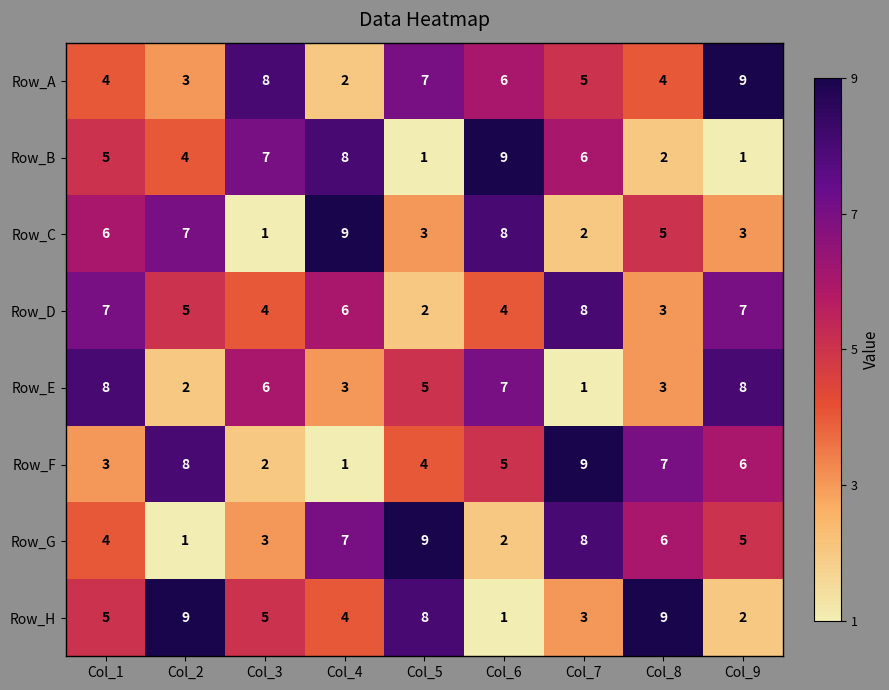

What is the spread (max minus min) of values at Col_3?

7